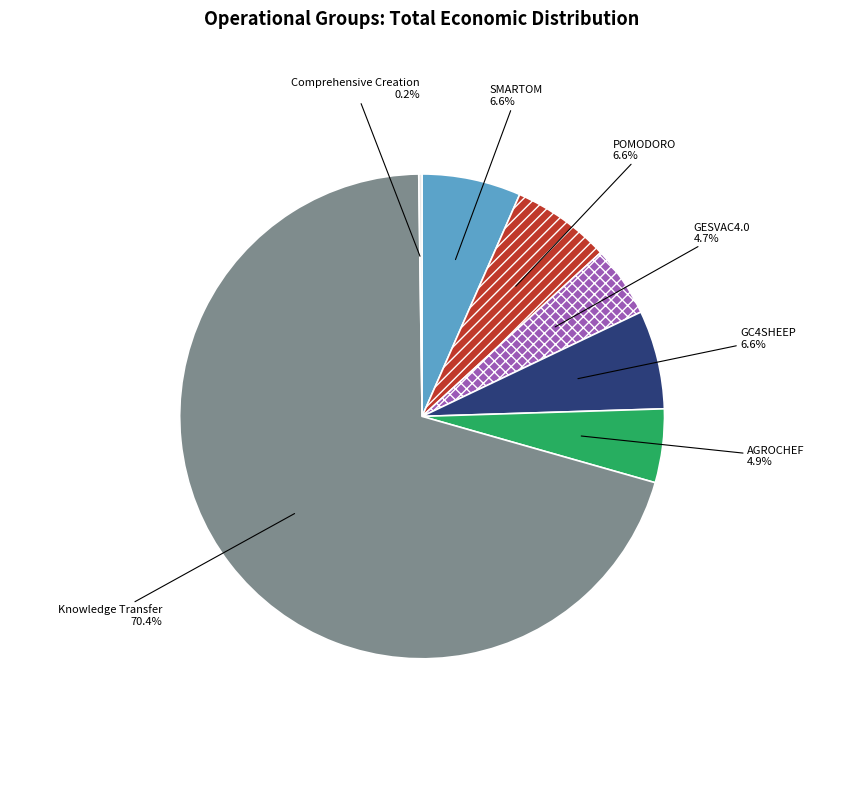

What percentage is NOT represented by POMODORO?

93.4%